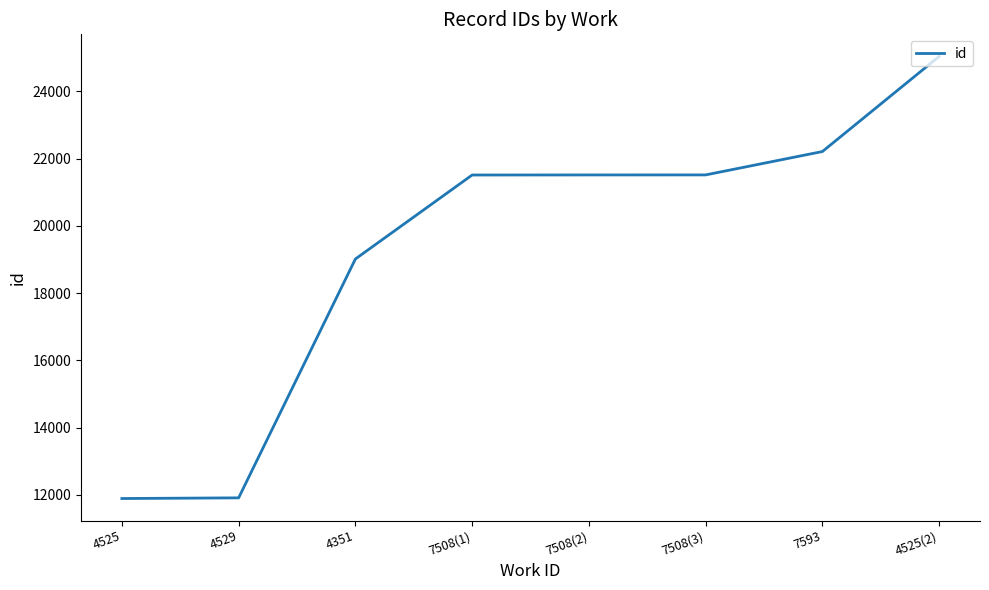

What is the difference between the maximum and minimum values?

13154